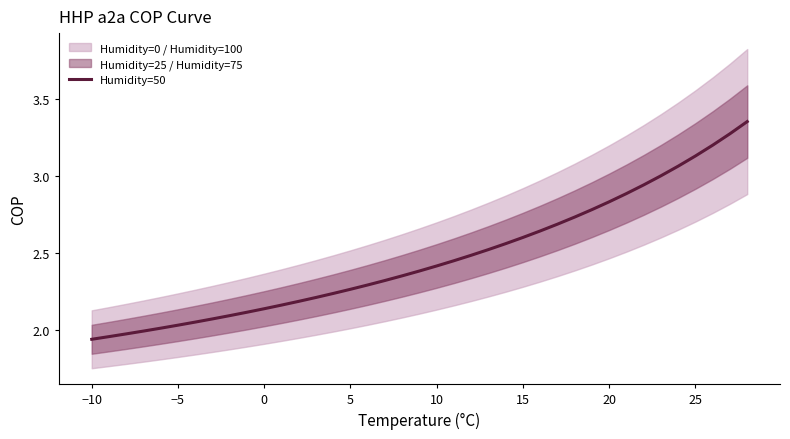

Is it true that Humidity=50 equals 3.6 at 5?

False